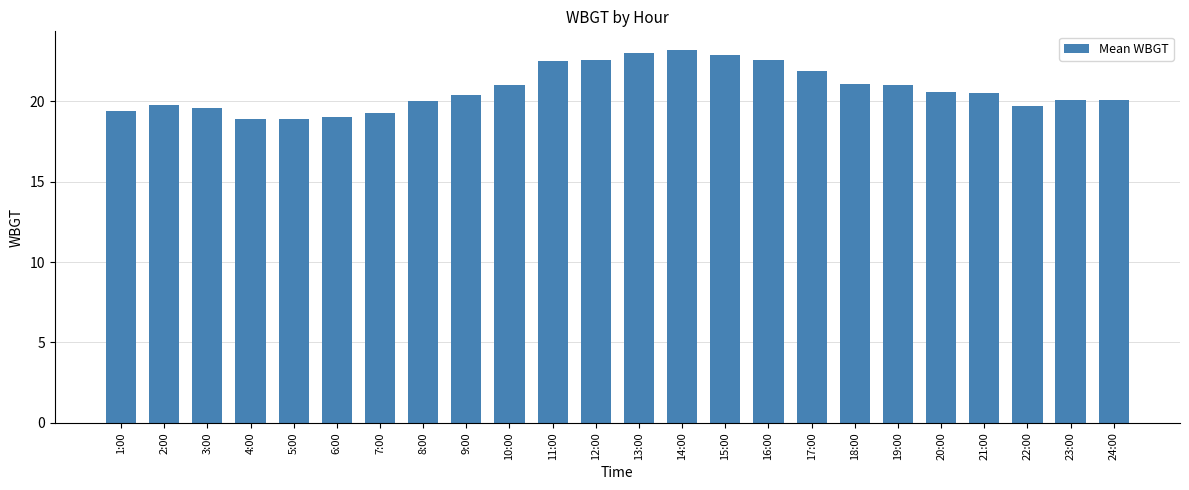

What is the difference between the second highest and minimum values?

4.1